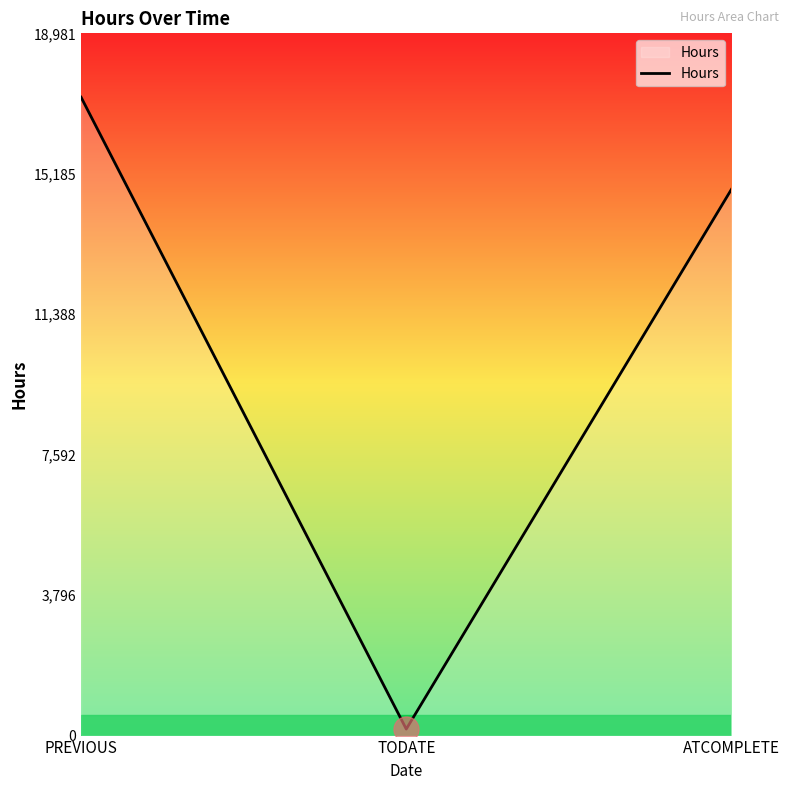

The value at ATCOMPLETE is 14768. True or false?

True